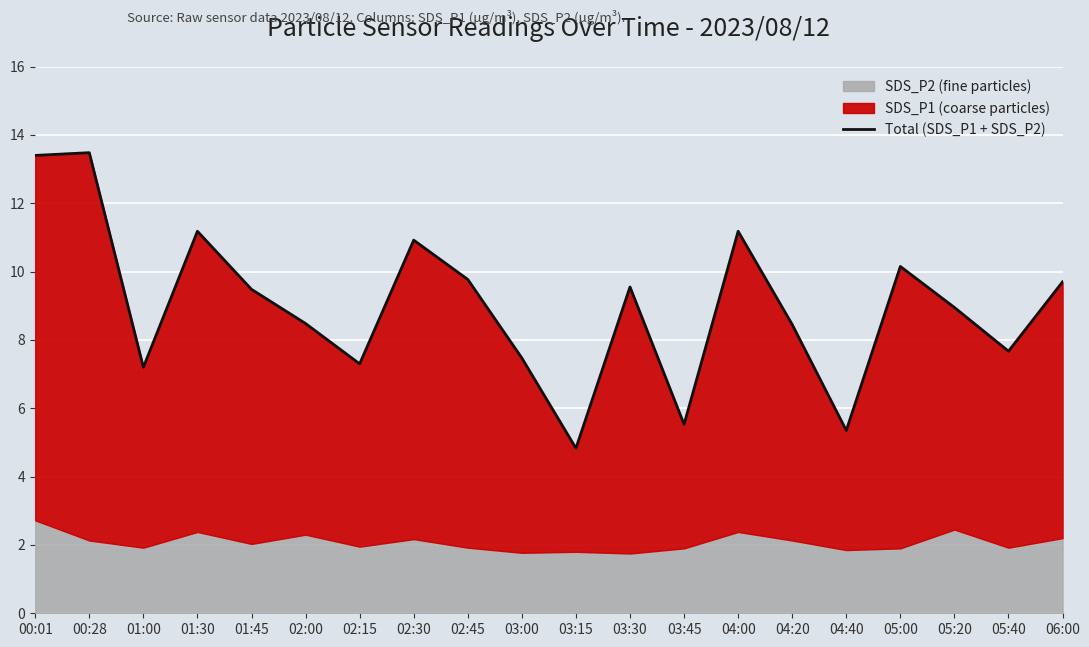

What is the approximate value at 01:45?

9.5